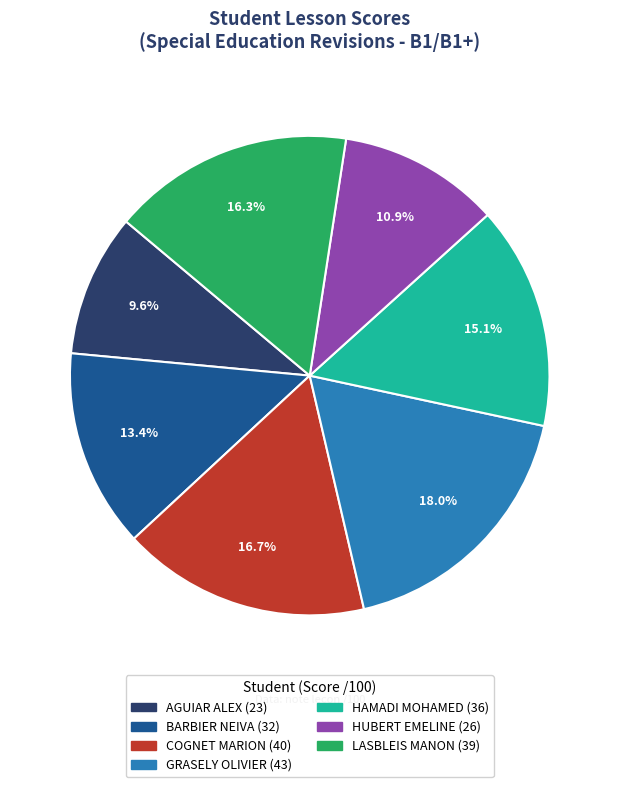

What portion of the pie excludes GRASELY OLIVIER?

82.0%